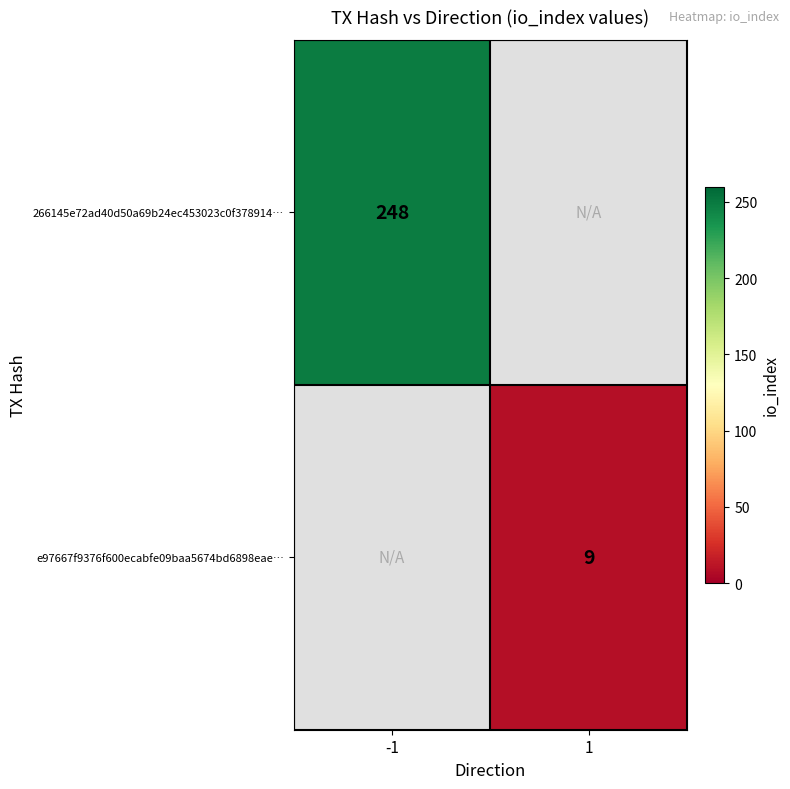

True or false: e97667f9376f600ecabfe09baa5674bd6898eae… has a value of 5 at 1.

False